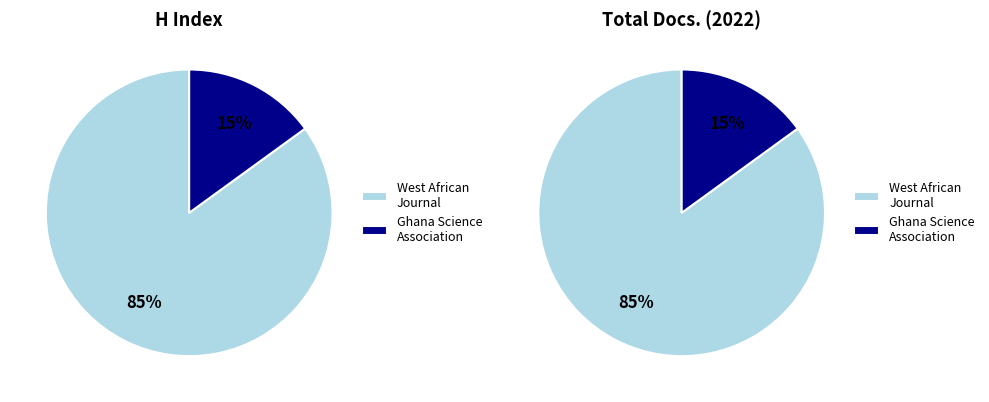

Is there a majority slice in this chart?

Yes